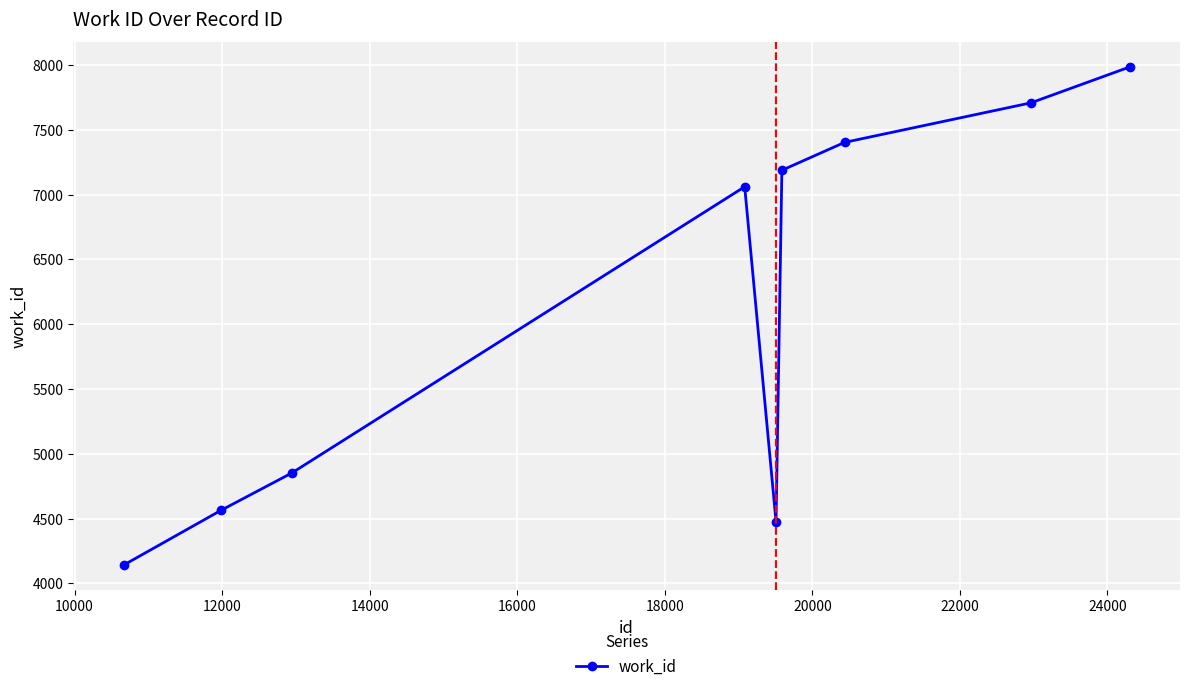

What is the greatest value displayed?

7984